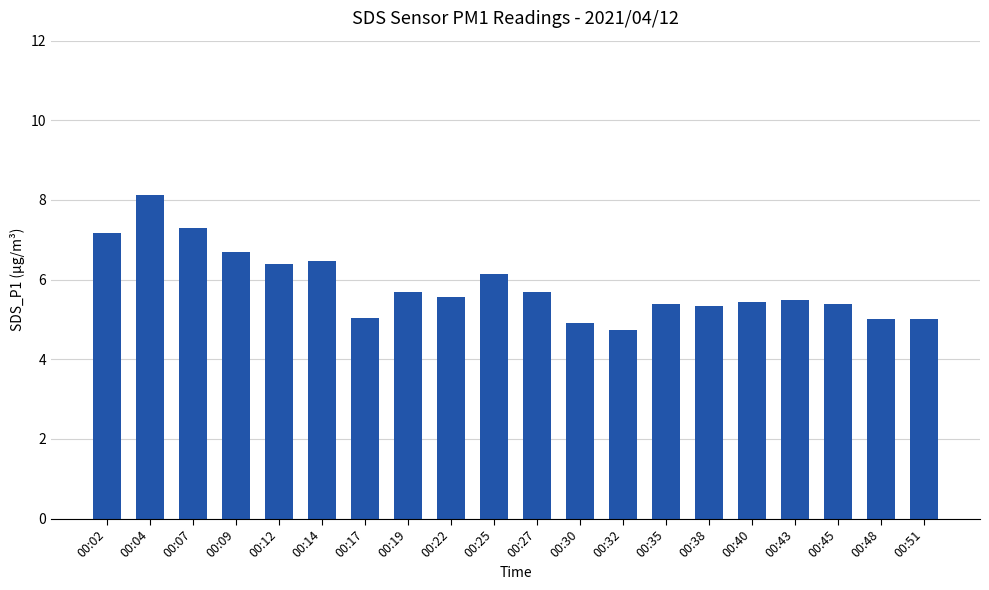

The chart shows a value of 9.3 at 00:35. True or false?

False